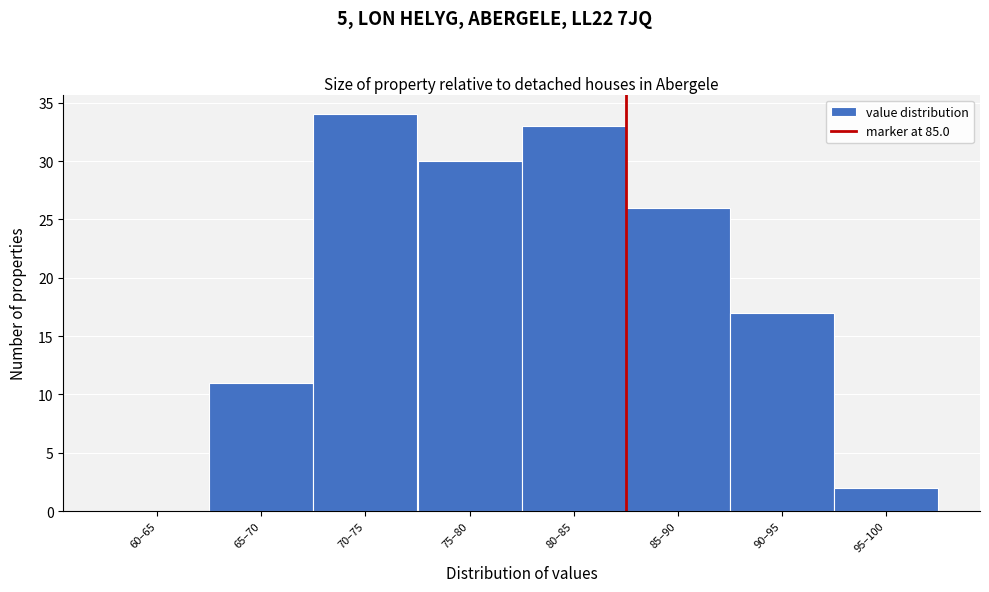

Reading left to right, what are all the values shown in this chart?

60–65=0	65–70=11	70–75=34	75–80=30	80–85=33	85–90=26	90–95=17	95–100=2